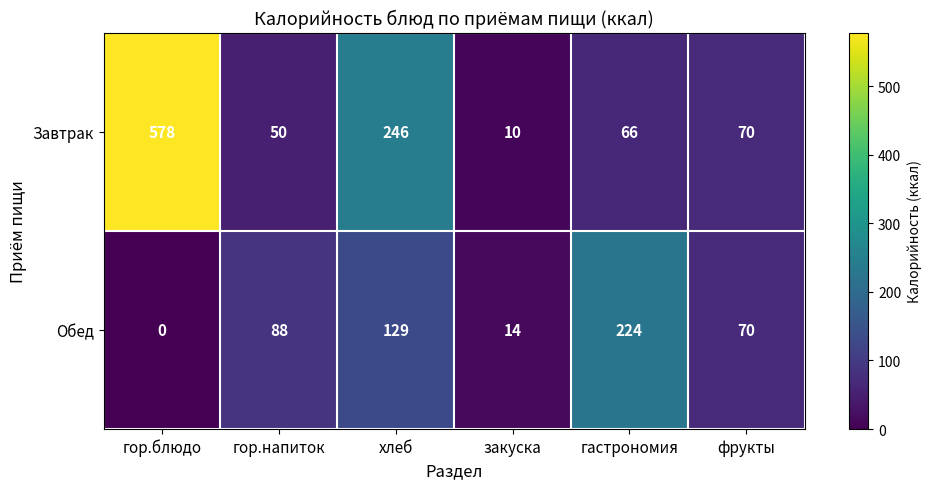

Where is Завтрак nearest to the value 294?

хлеб